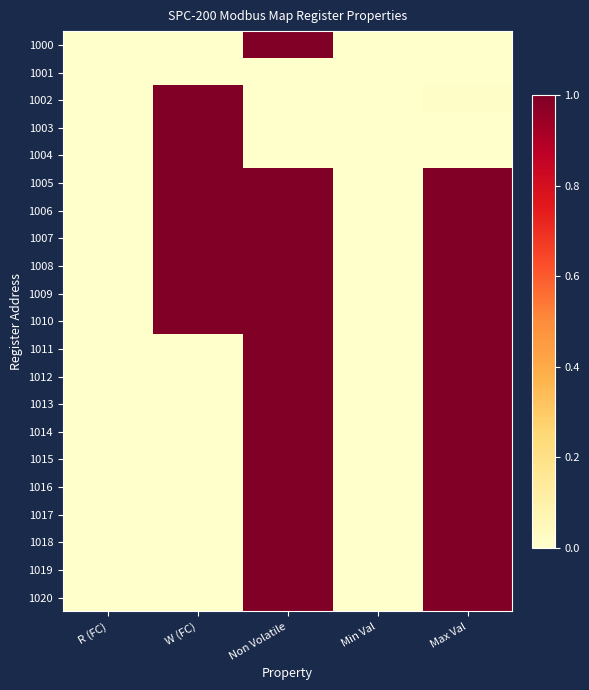

What is the difference between the highest and lowest values at Non Volatile?

1.0